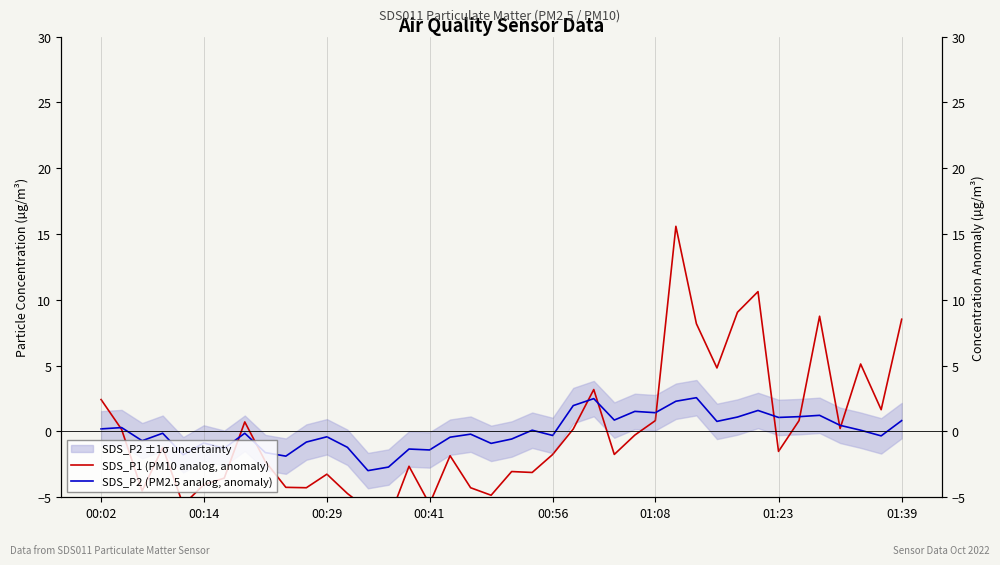

What value does the SDS_P2 (PM2.5 analog, anomaly) series have at 38?

-0.3